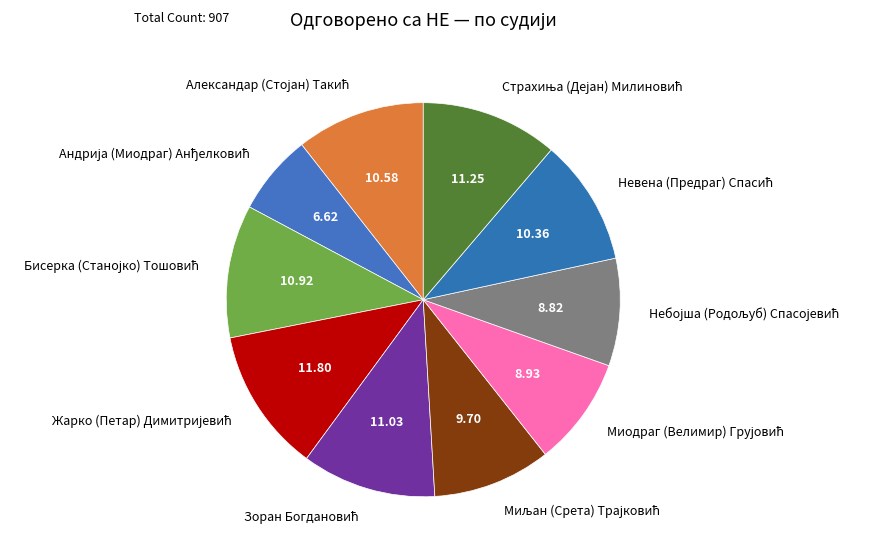

Is there a majority slice in this chart?

No